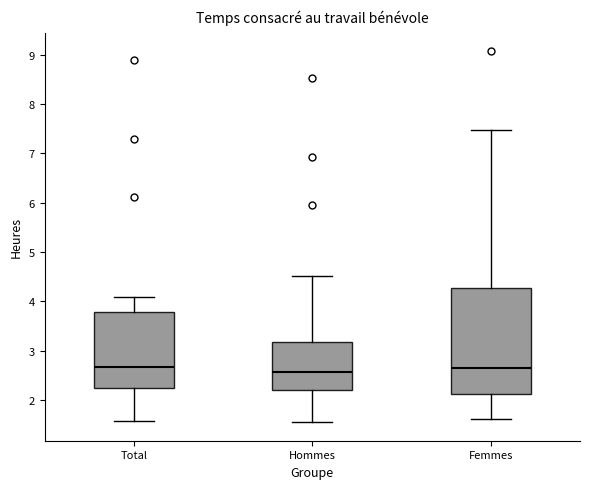

Reading left to right, transcribe this box plot: for each box, give where its median line is, the range the box spans, and where its two whiskers end, as read against the y-axis. The values are not printed on the chart, so give them approximately, as read against the axis.

Total: median 2.7, box 2.2 to 3.8, whiskers 1.6 to 4.1
Hommes: median 2.6, box 2.2 to 3.2, whiskers 1.6 to 4.5
Femmes: median 2.6, box 2.1 to 4.3, whiskers 1.6 to 7.5